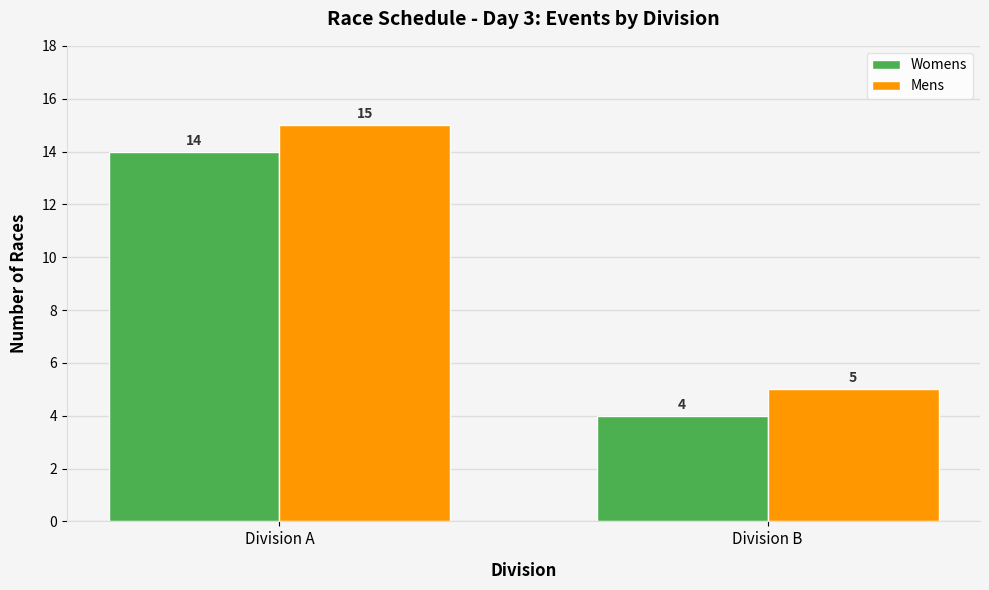

The Womens series shows 14 at Division A. True or false?

True